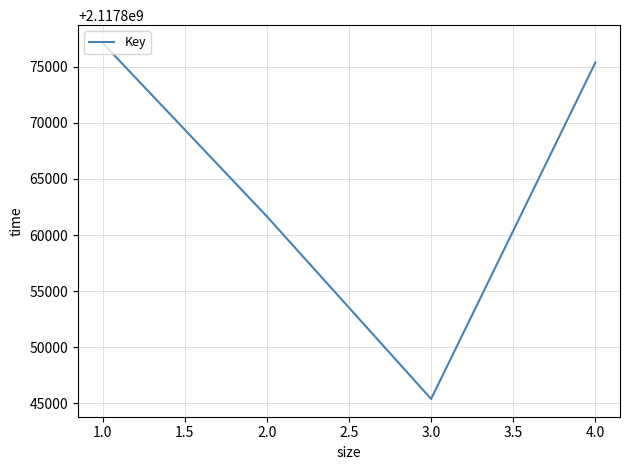

How many values are below 2117875363?

2